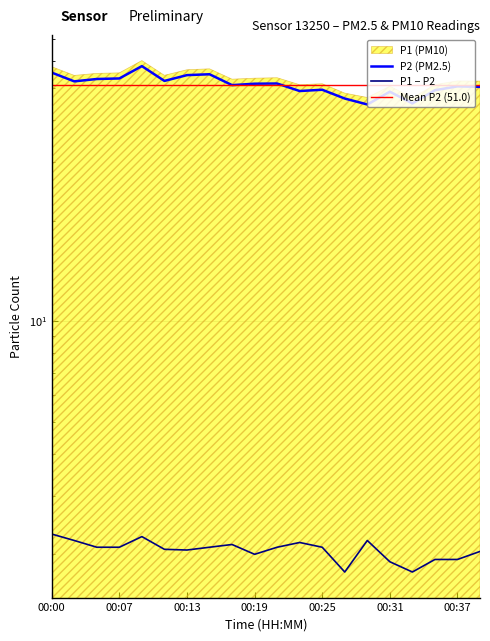

True or false: P1 − P2 and P2 (PM2.5) cross at least once.

False